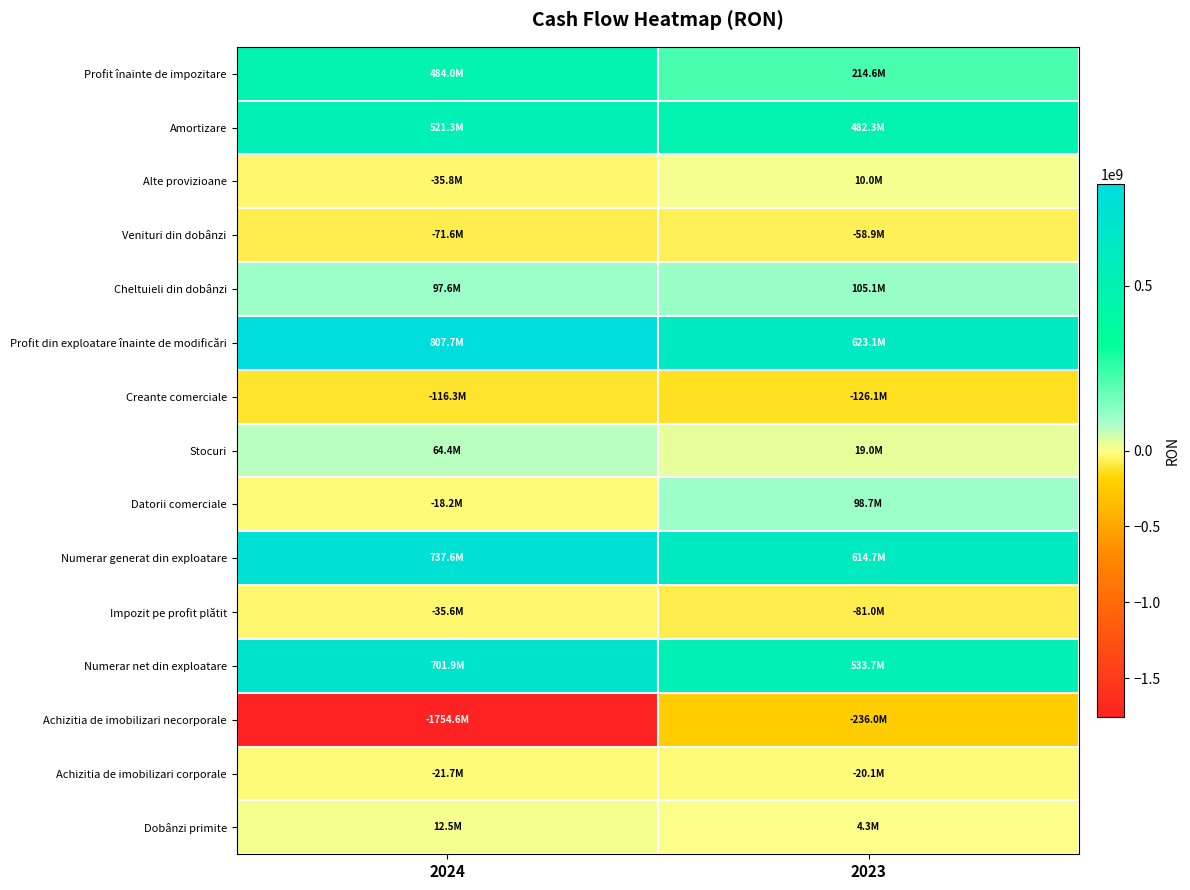

What is the difference between the highest and lowest values at 2023?

859116119